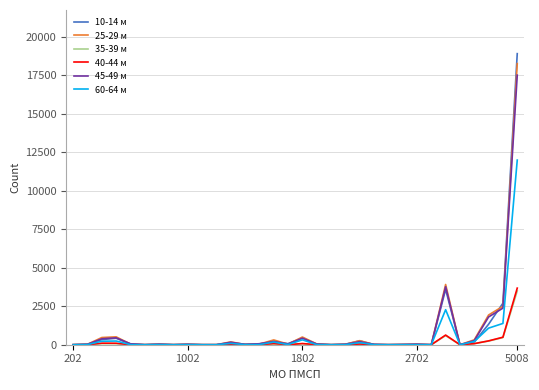

Which series has the largest range (max minus min)?

10-14 м